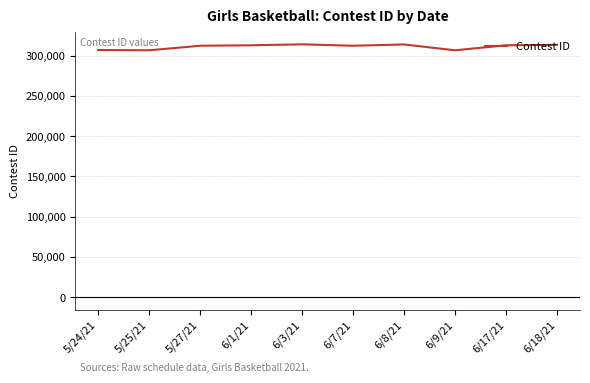

What is the sum of the values at 5/27/21 and 6/7/21?

624291